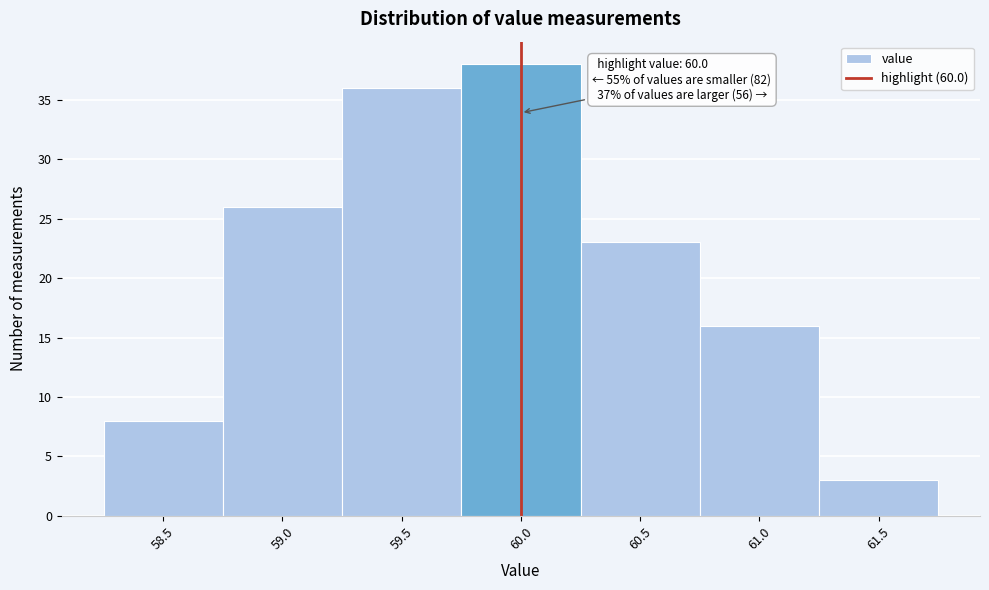

Over which range of the x-axis is the bar tallest?

59.75 to 60.25